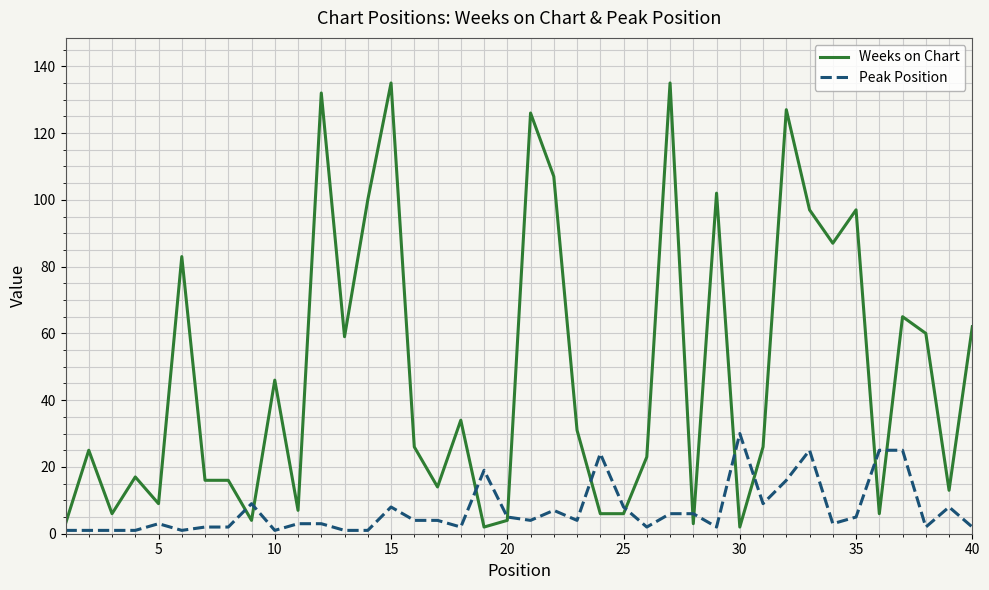

Which series has the largest total across all categories?

Weeks on Chart